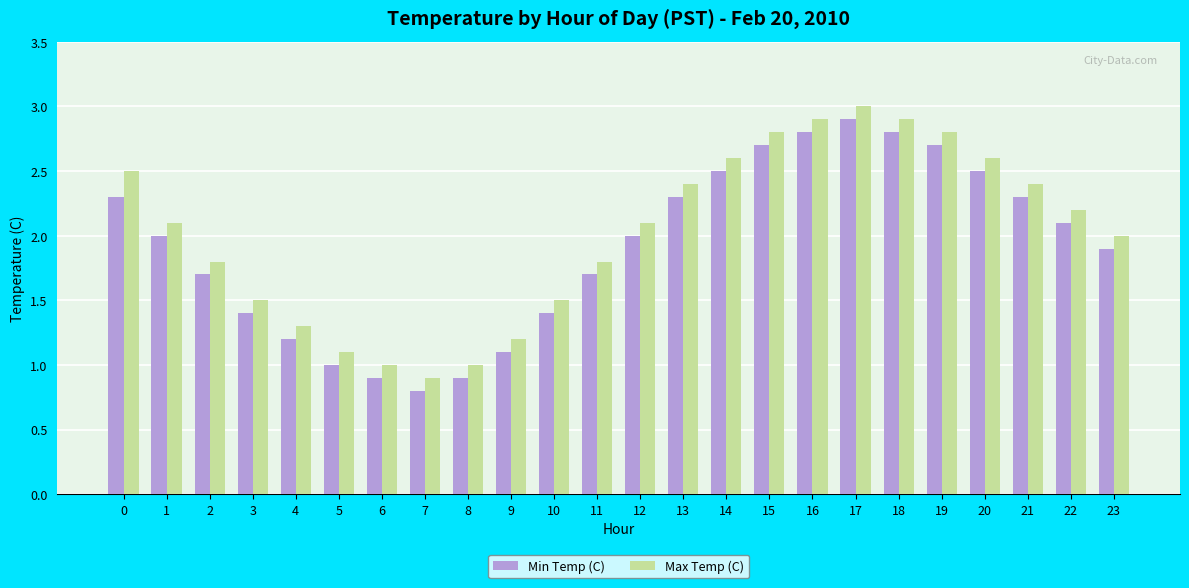

Count the number of categories in the chart.

24